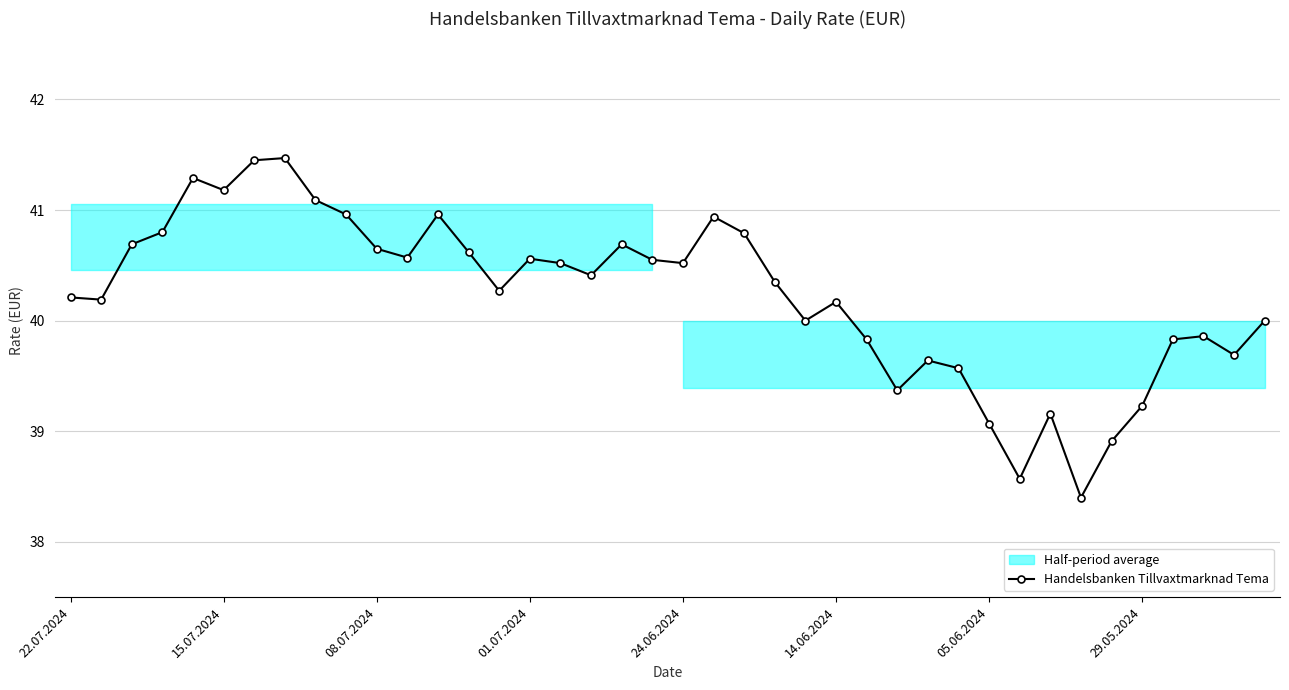

Reading left to right, list all the values displayed in this chart.

40.2	40.2	40.7	40.8	41.3	41.2	41.5	41.5	41.1	41.0	40.6	40.6	41.0	40.6	40.3	40.6	40.5	40.4	40.7	40.5	40.5	40.9	40.8	40.4	40.0	40.2	39.8	39.4	39.6	39.6	39.1	38.6	39.2	38.4	38.9	39.2	39.8	39.9	39.7	40.0